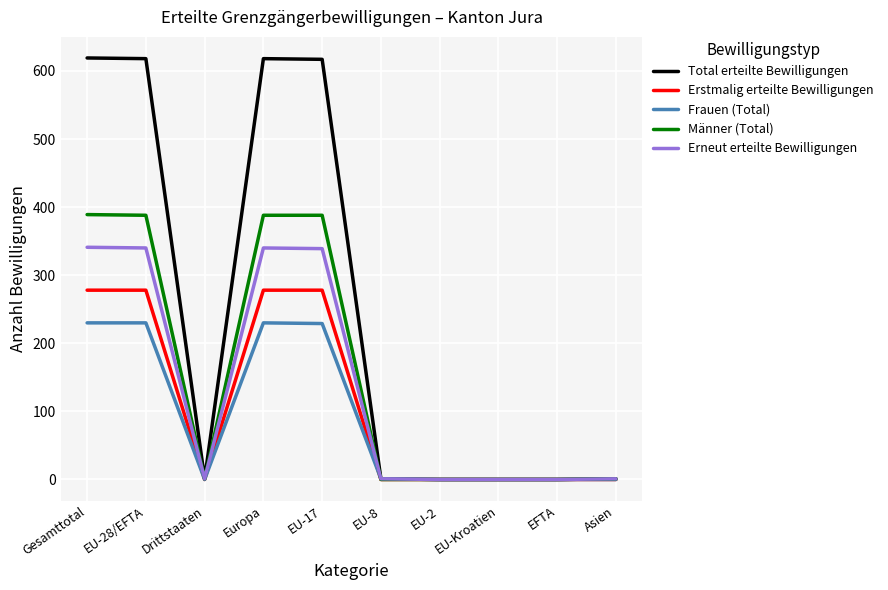

What is the maximum value for Frauen (Total)?

230